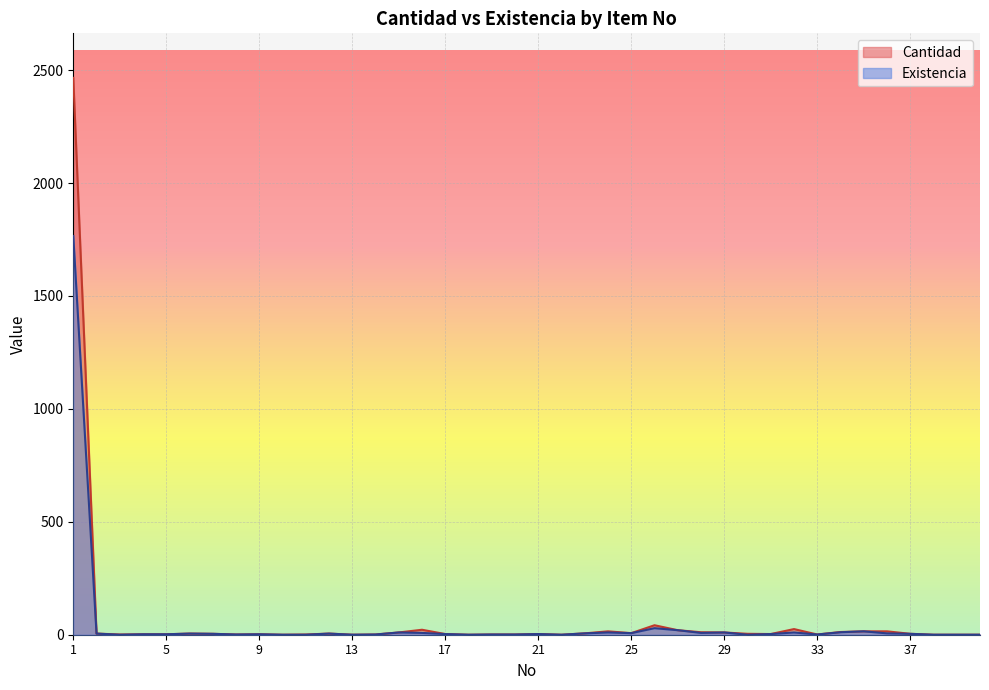

Rank the series by their maximum value, from lowest to highest.

Existencia, Cantidad